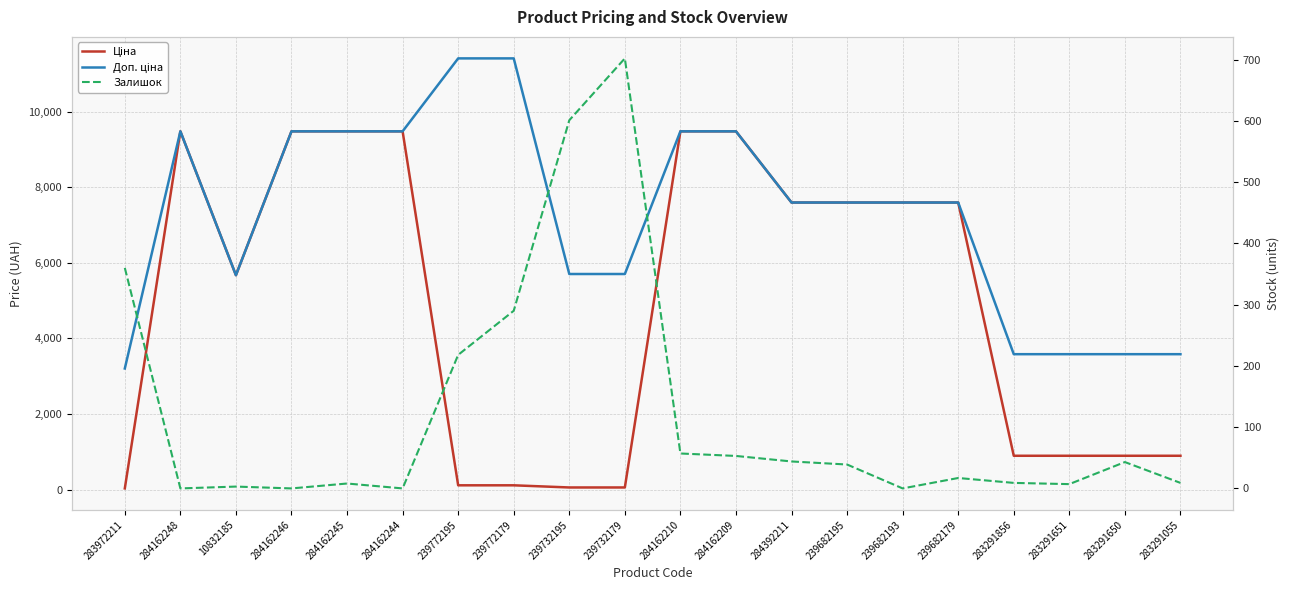

How many interior local peaks does the Залишок series have?

5